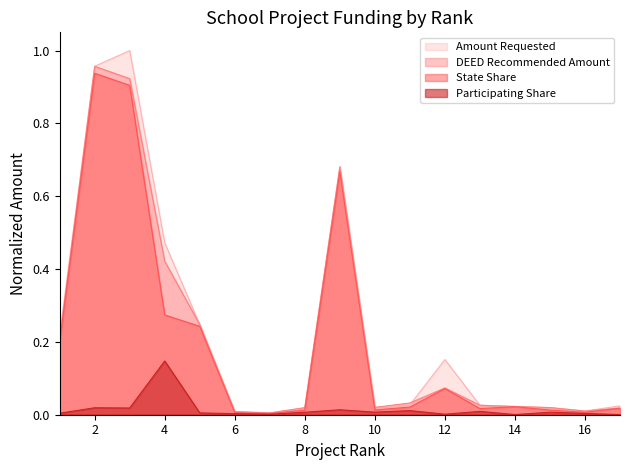

Reading right to left, extract all data points from this chart.

Amount Requested: 17=0.0	16=0.0	15=0.0	14=0.0	13=0.0	12=0.2	11=0.0	10=0.0	9=0.7	8=0.0	7=0.0	6=0.0	5=0.2	4=0.5	3=1.0	2=1.0	1=0.2
DEED Recommended Amount: 17=0.0	16=0.0	15=0.0	14=0.0	13=0.0	12=0.1	11=0.0	10=0.0	9=0.7	8=0.0	7=0.0	6=0.0	5=0.2	4=0.4	3=0.9	2=1.0	1=0.2
Participating Share: 17=0.0	16=0.0	15=0.0	14=0.0	13=0.0	12=0.0	11=0.0	10=0.0	9=0.0	8=0.0	7=0.0	6=0.0	5=0.0	4=0.1	3=0.0	2=0.0	1=0.0
State Share: 17=0.0	16=0.0	15=0.0	14=0.0	13=0.0	12=0.1	11=0.0	10=0.0	9=0.7	8=0.0	7=0.0	6=0.0	5=0.2	4=0.3	3=0.9	2=0.9	1=0.2